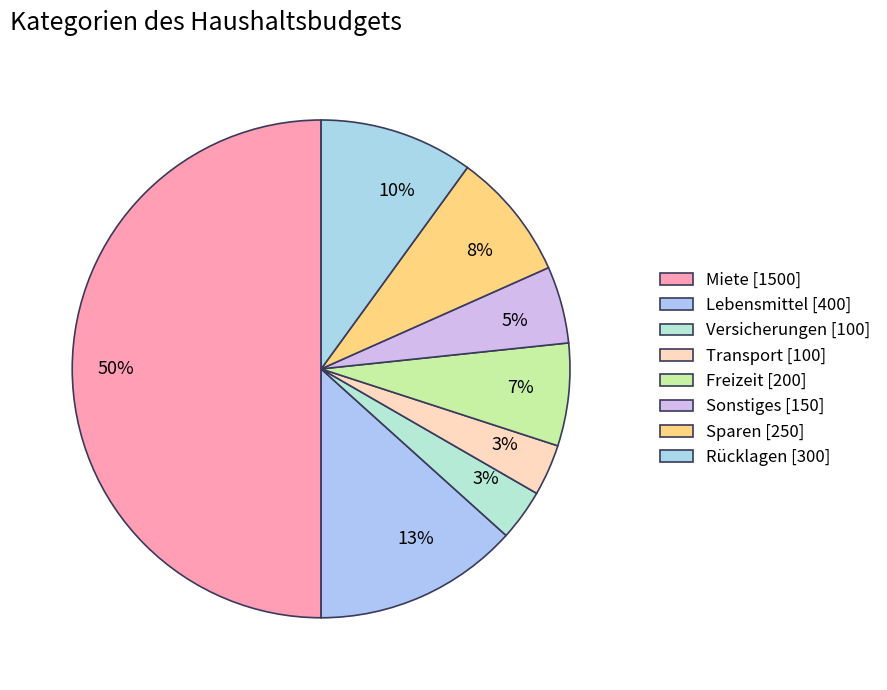

Which slice is the largest?

Miete